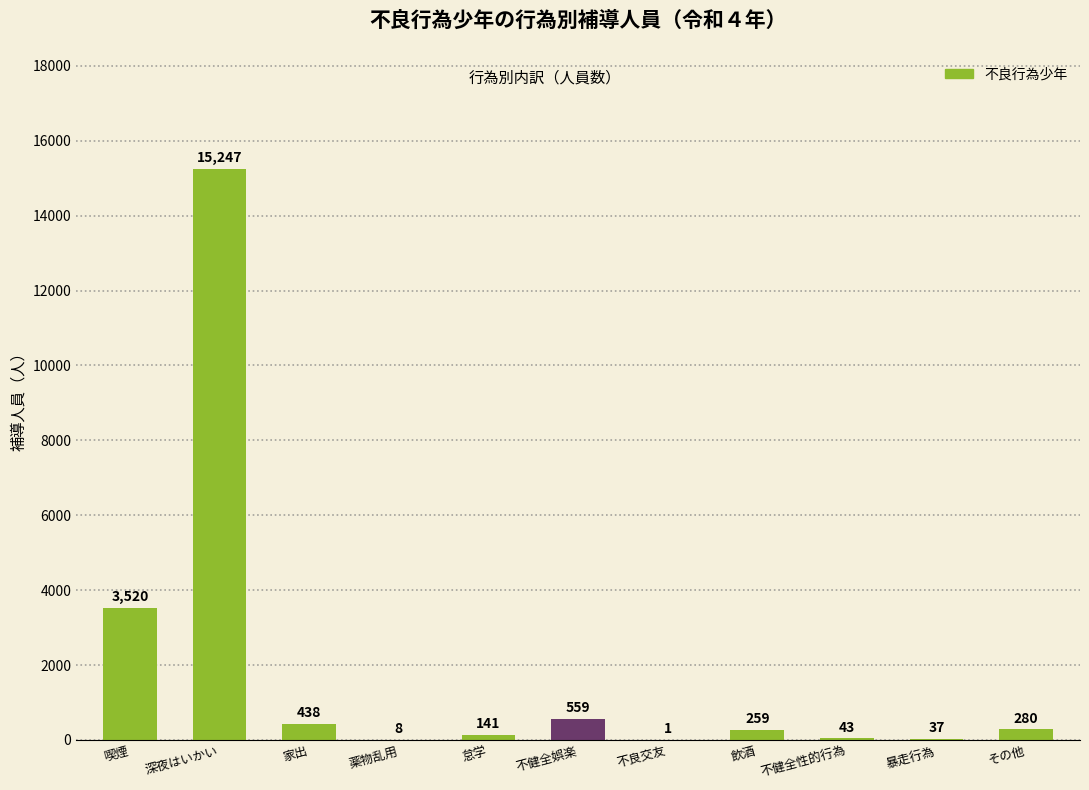

True or false: the data shows 7400 at 深夜はいかい.

False